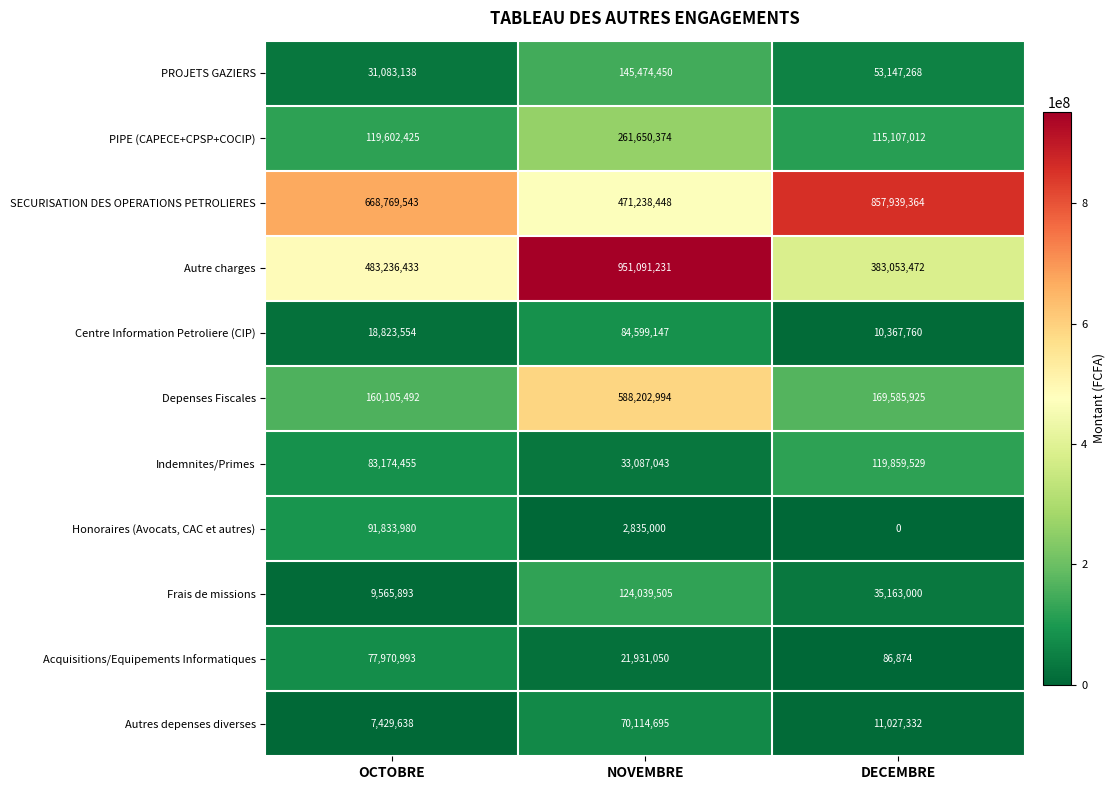

At which label does Indemnites/Primes reach its minimum?

NOVEMBRE